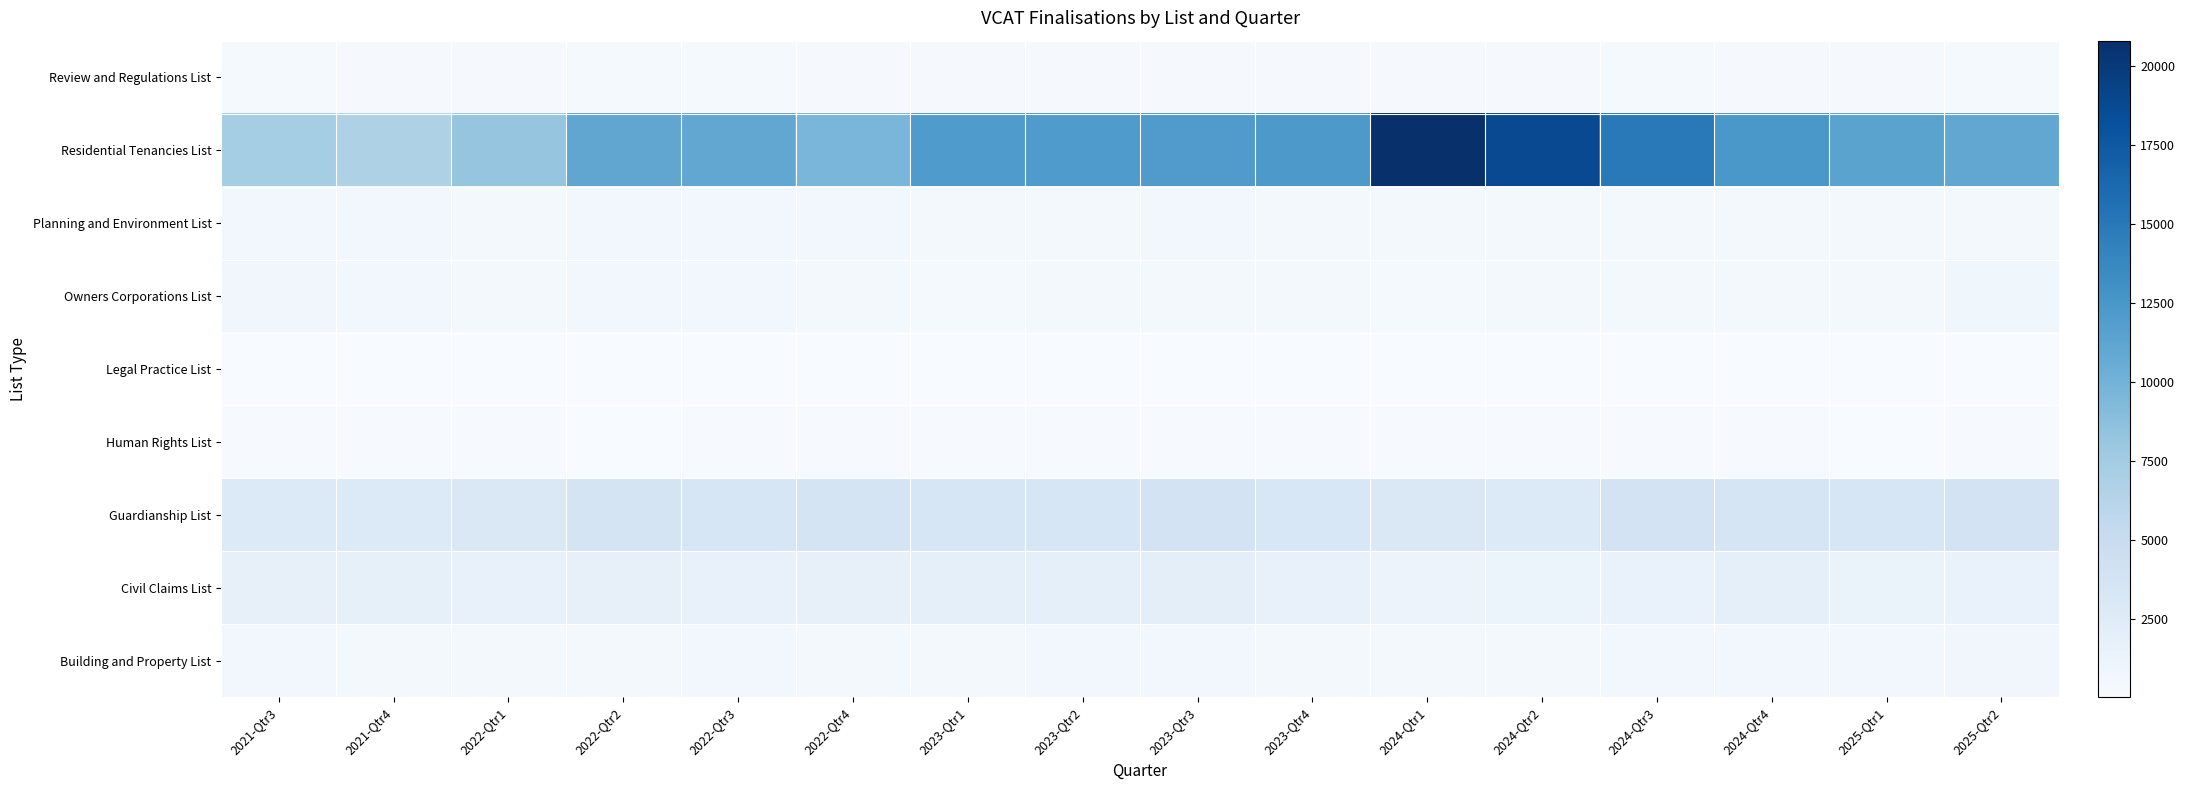

What is the spread (max minus min) of values at 2023-Qtr2?

12093